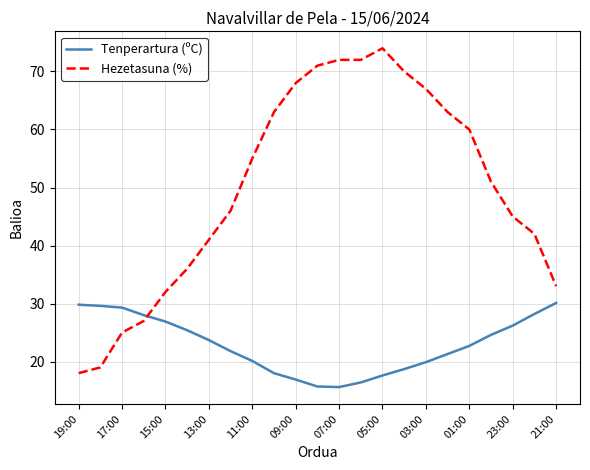

Is this an area chart (filled region under the line)?

No